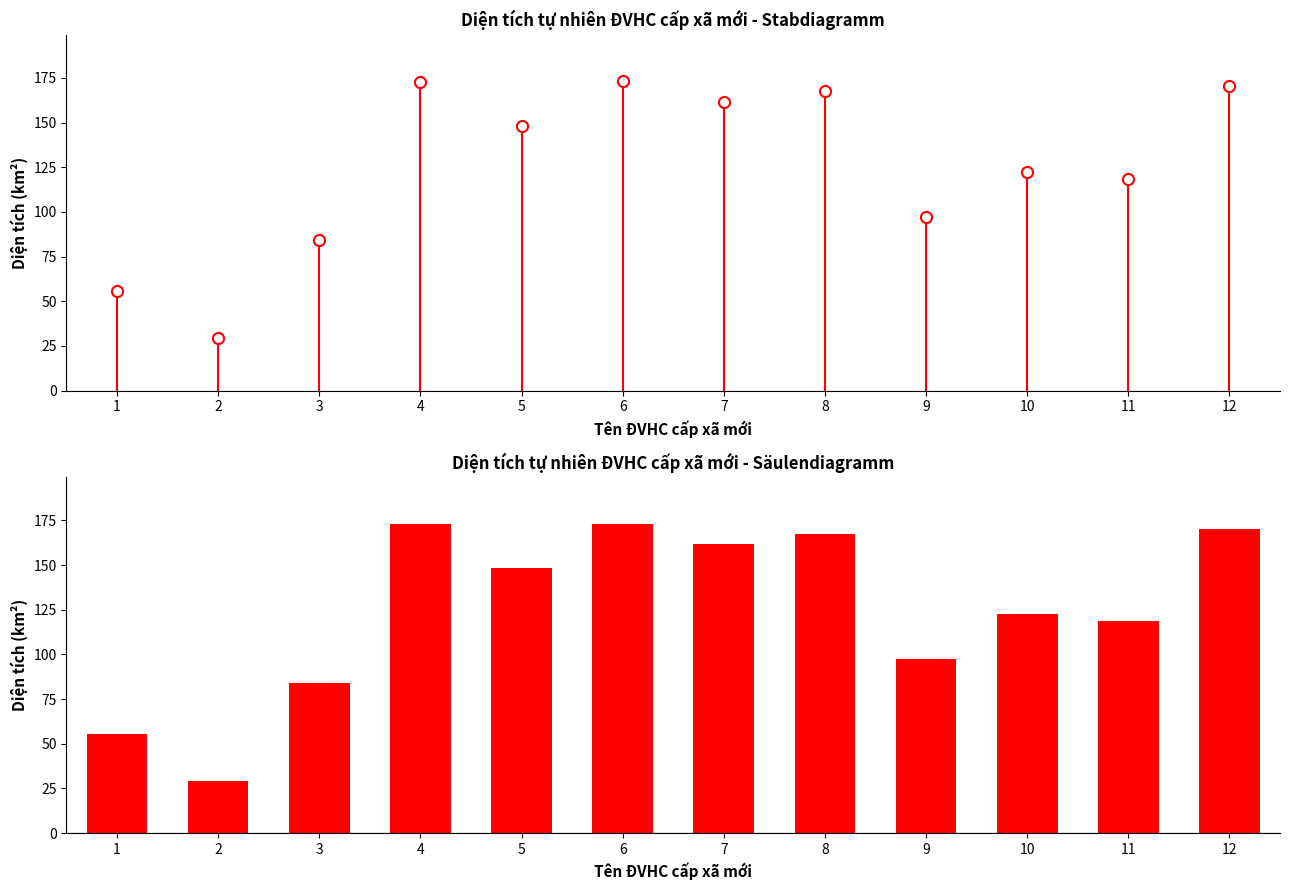

What is the difference between the values at 2 and 6?

143.9